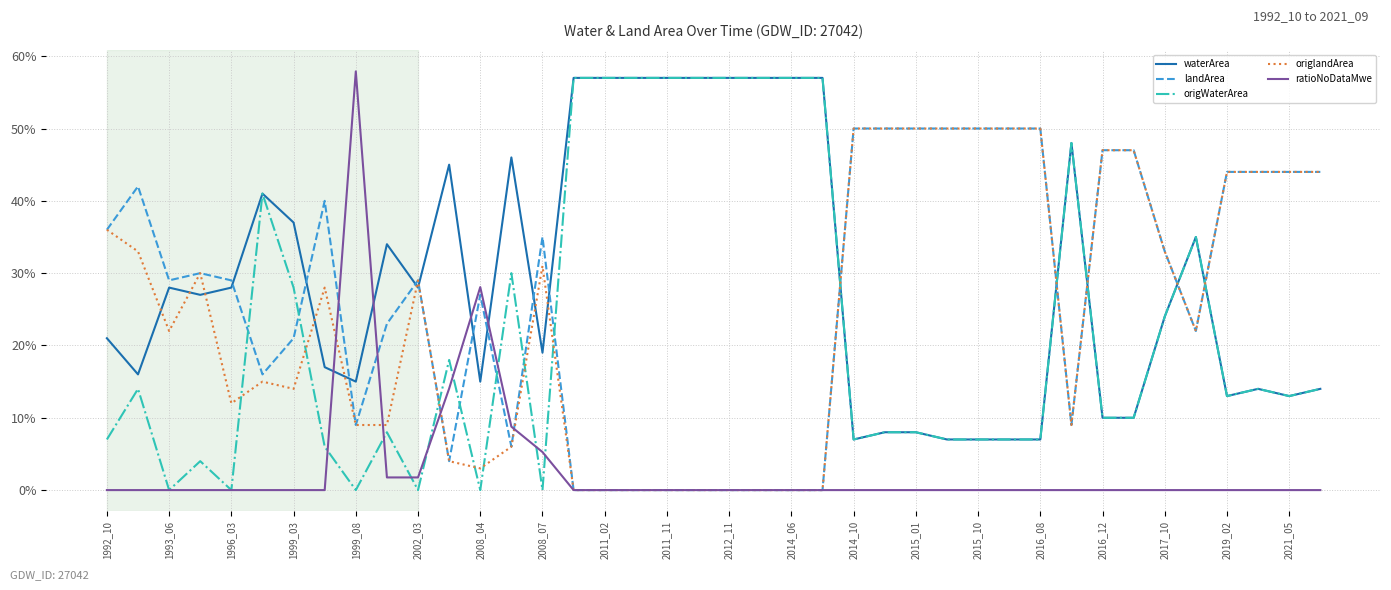

Does the chart have visible grid lines?

Yes